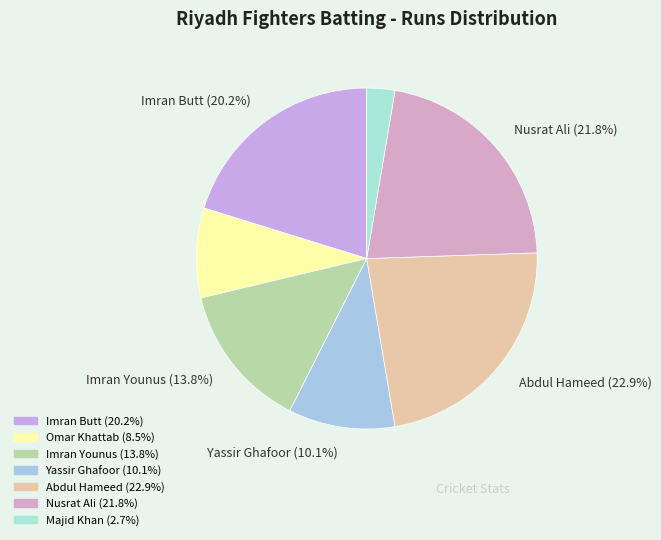

Which slice is the largest?

Abdul Hameed